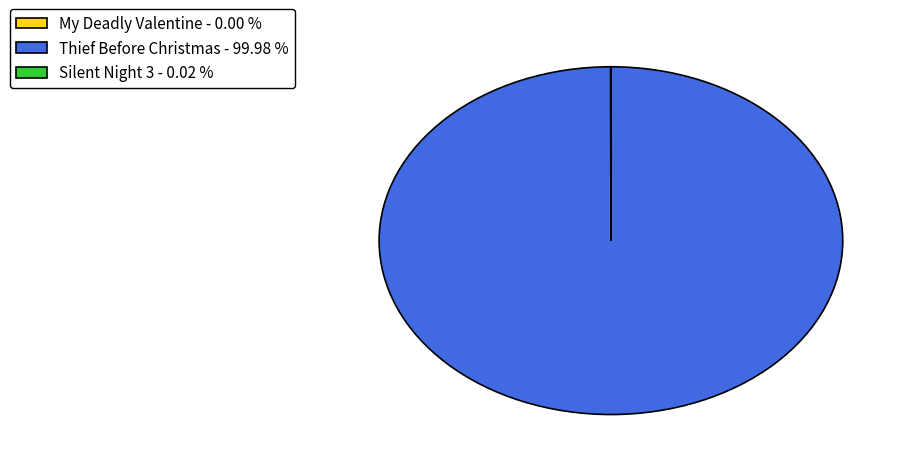

Is there a majority slice in this chart?

Yes